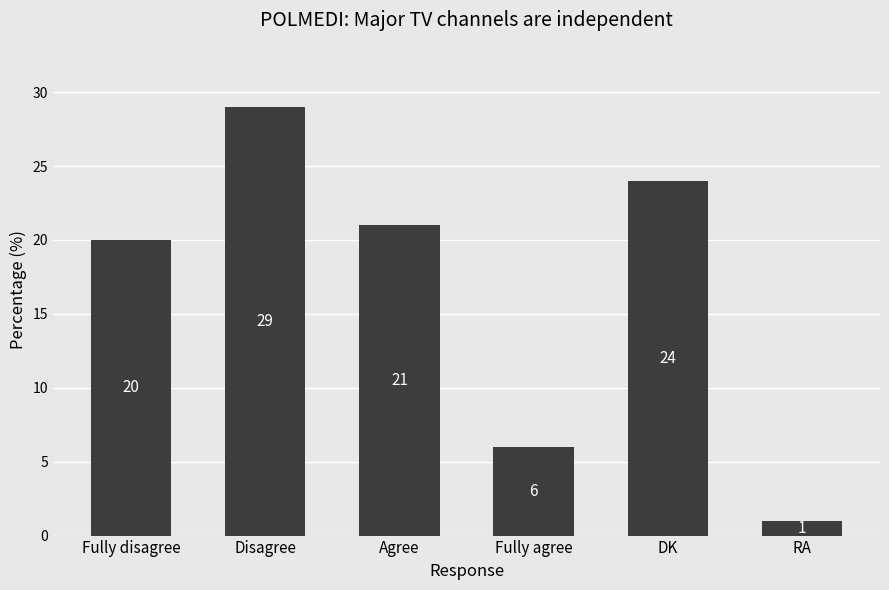

Does the chart contain stacked bars?

No